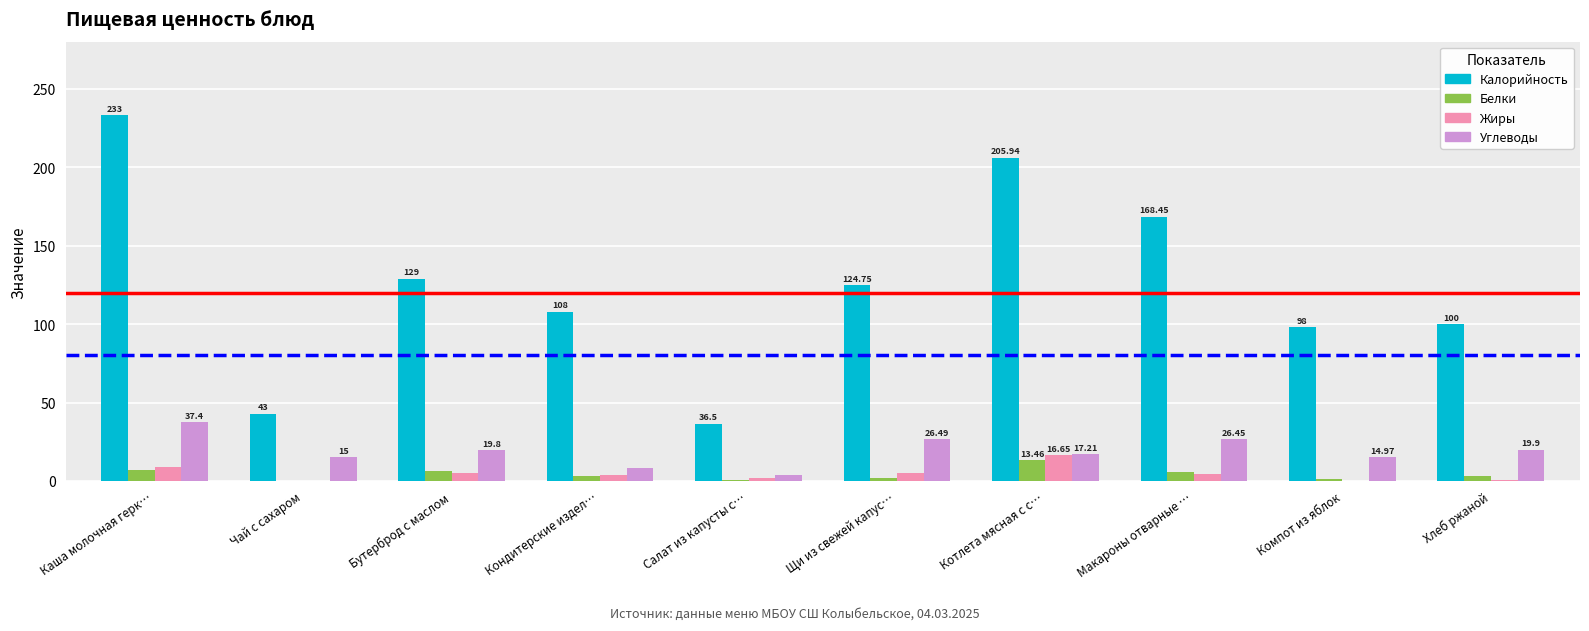

Which series has the largest total across all categories?

Калорийность